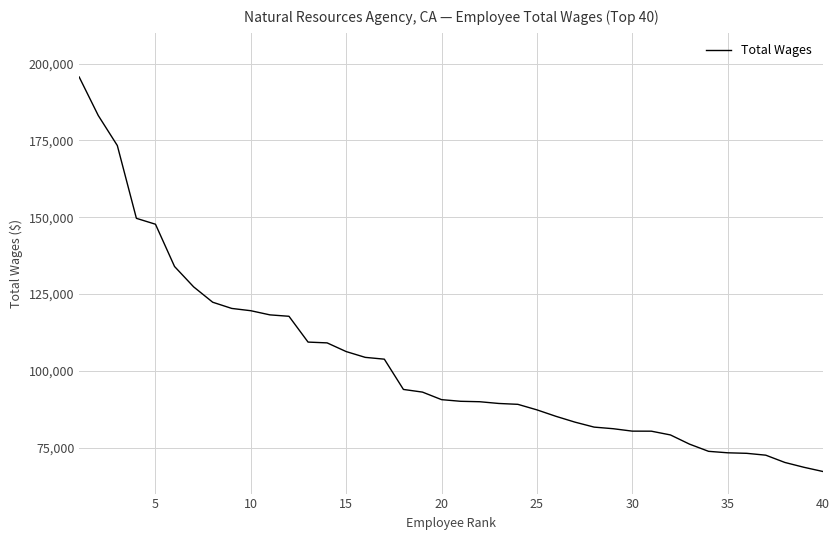

Does the chart display data point markers on the line(s)?

No